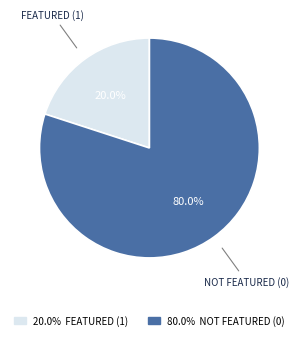

Is there any slice that represents more than half of the pie?

Yes